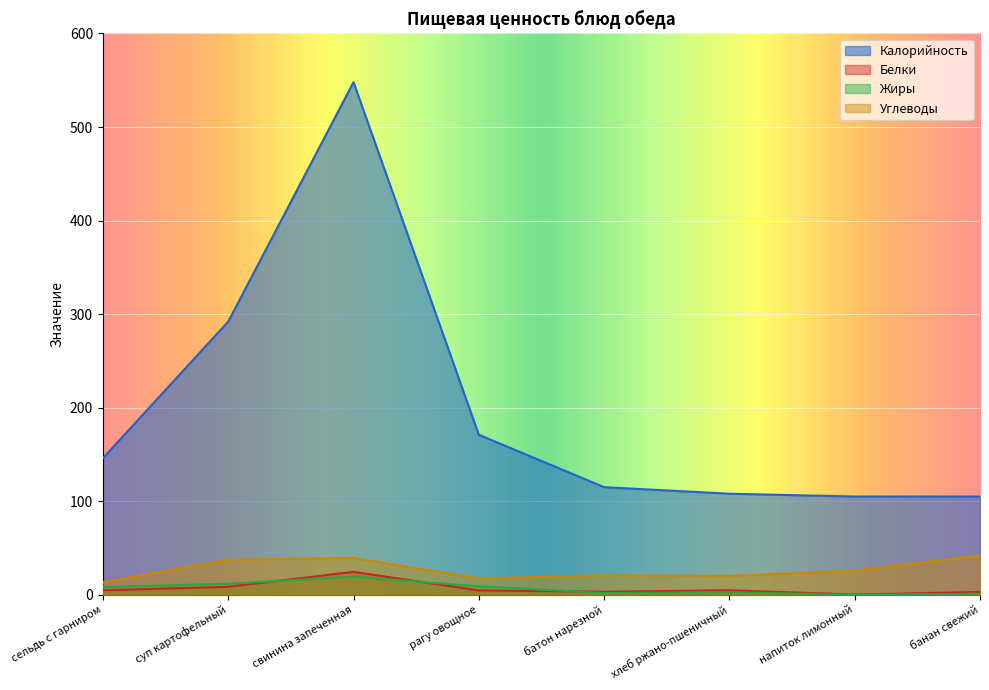

What is the spread (max minus min) of values at свинина запеченная?

528.7